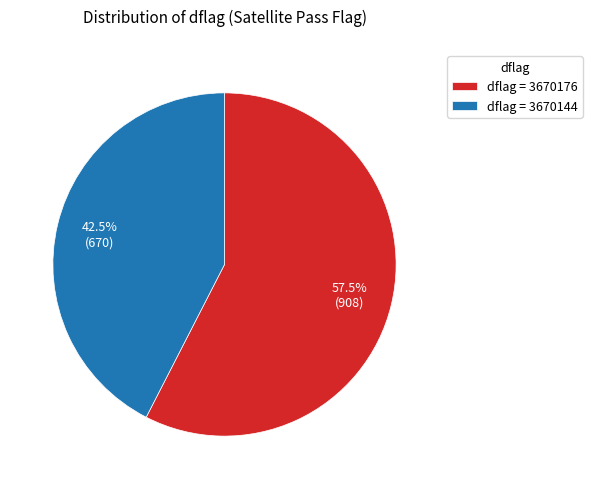

What is the largest slice in the pie chart?

dflag = 3670176